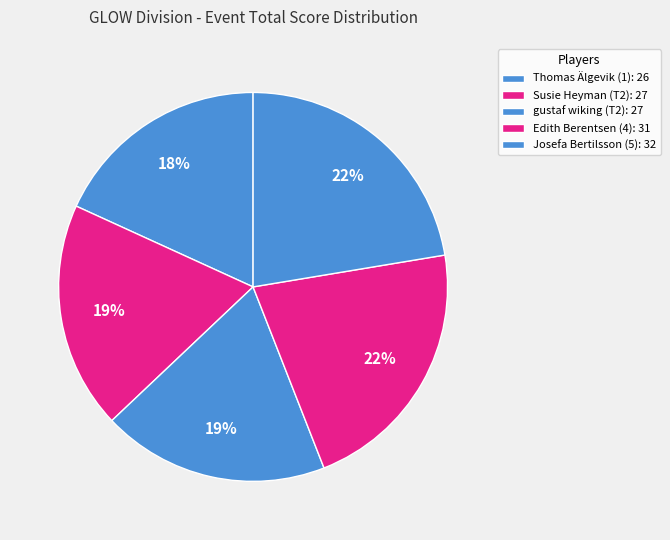

Count the number of slices in the pie.

5